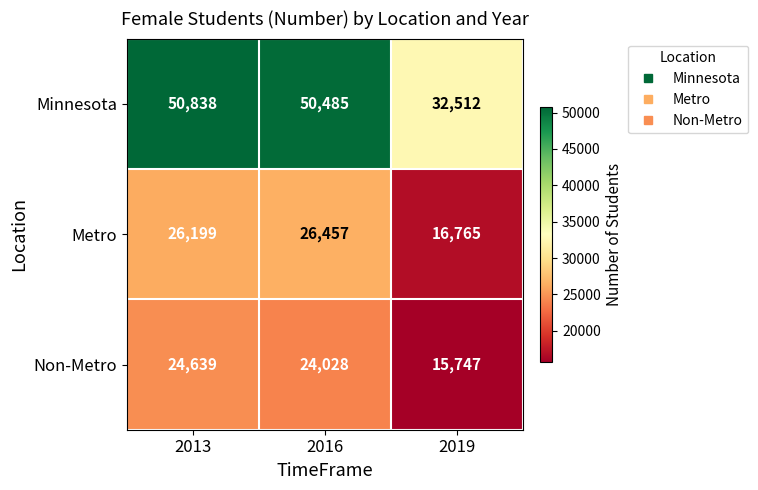

True or false: Minnesota has a value of 32217 at 2013.

False